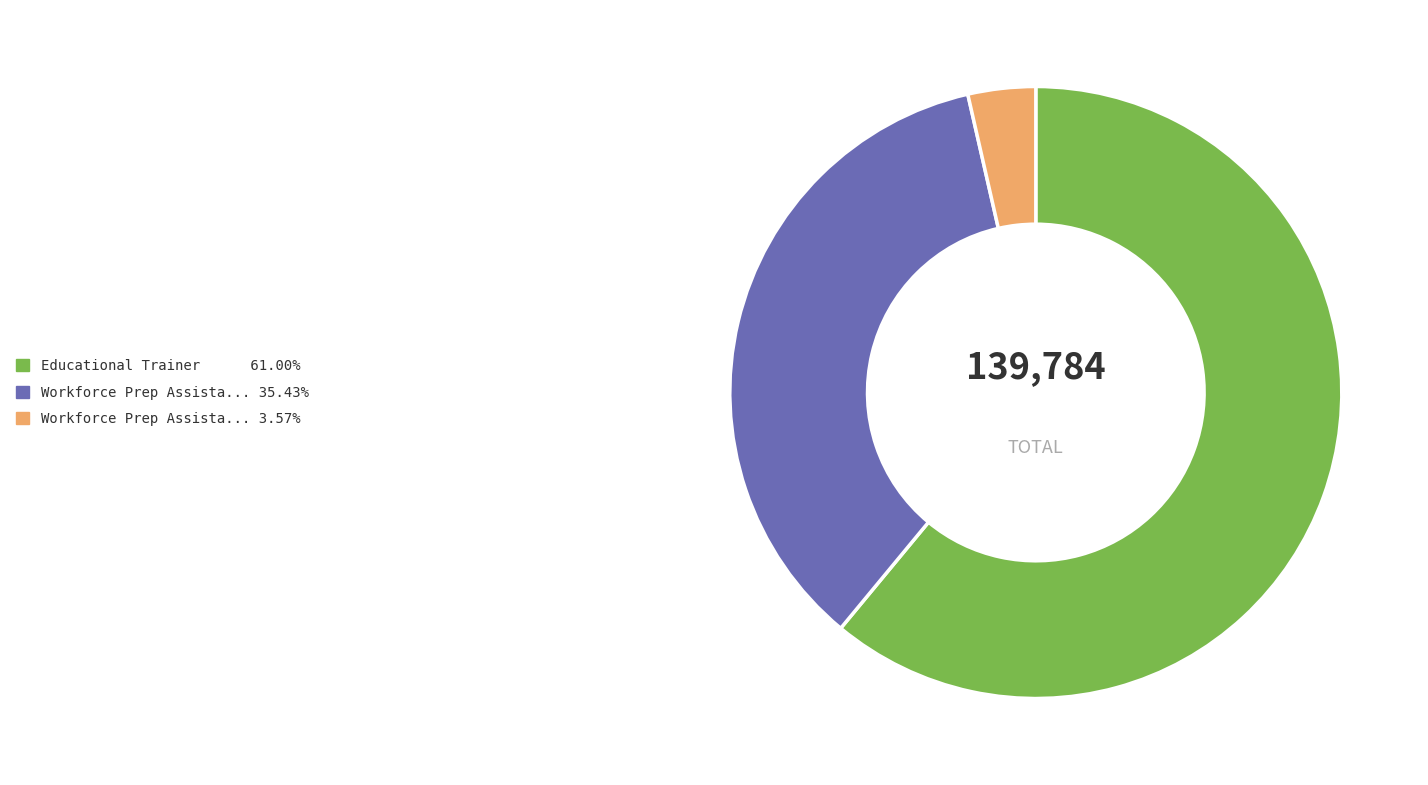

Is there any slice that represents more than half of the pie?

Yes